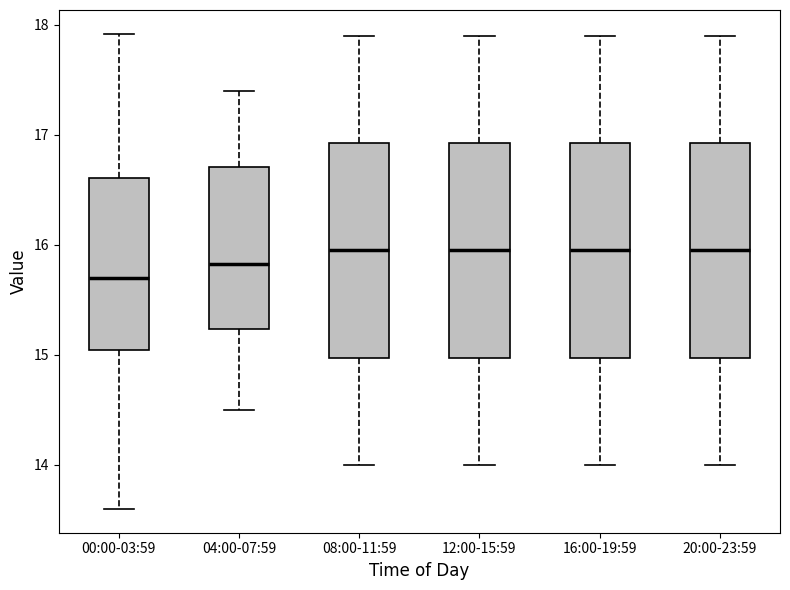

Where does the upper whisker of the box for 20:00-23:59 end on the y-axis? The values are not printed on the chart, so give them approximately, as read against the axis.

17.9